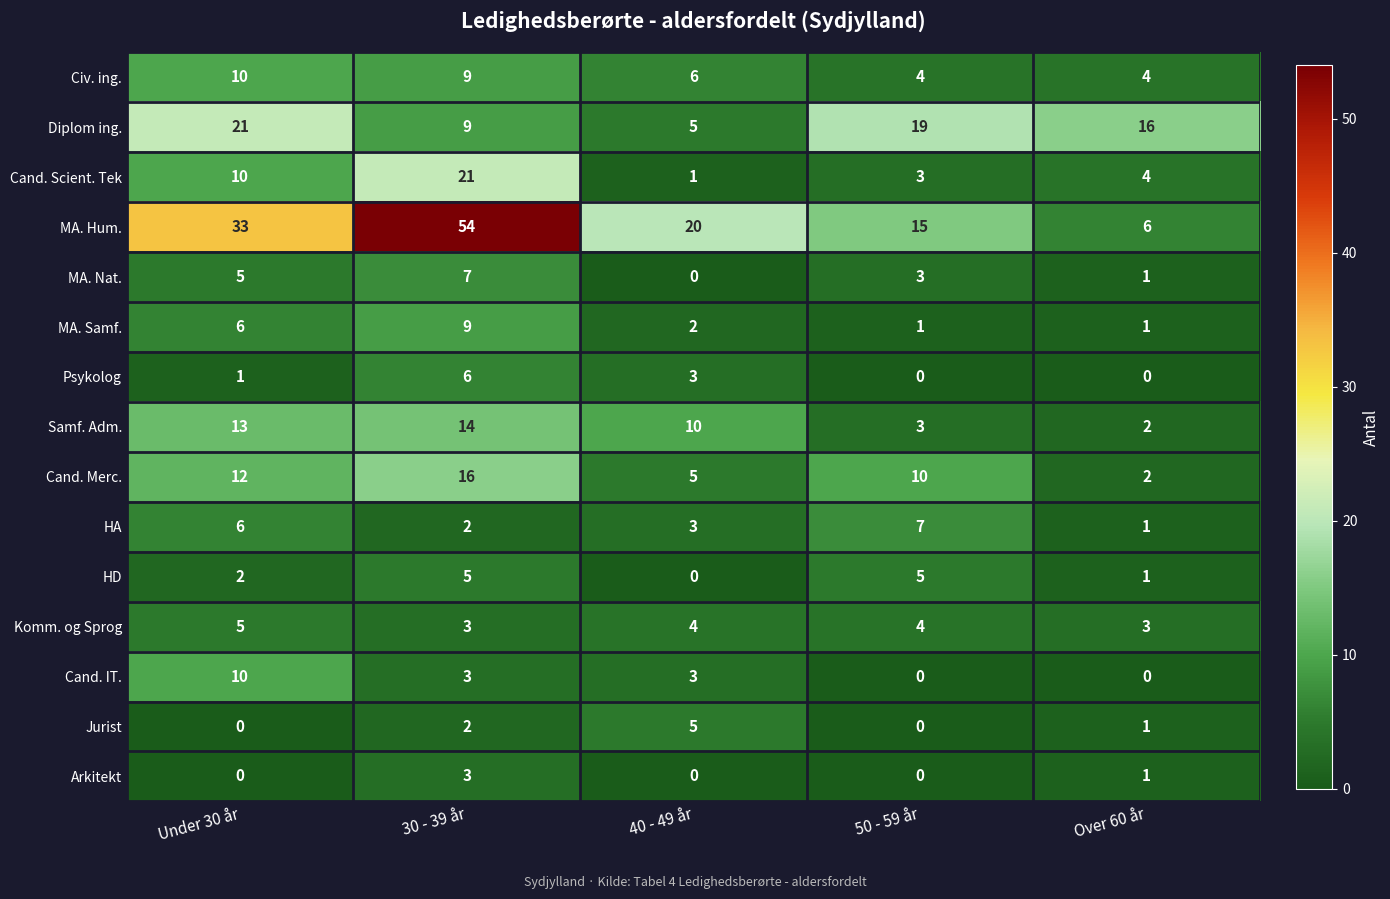

What is the difference between the highest and lowest values at 30 - 39 år?

52